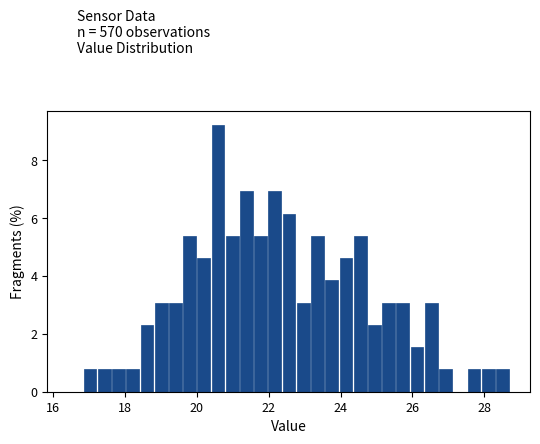

Around what value on the x-axis is the tallest bar? Give the approximate position of its centre, as read against the axis.

20.6